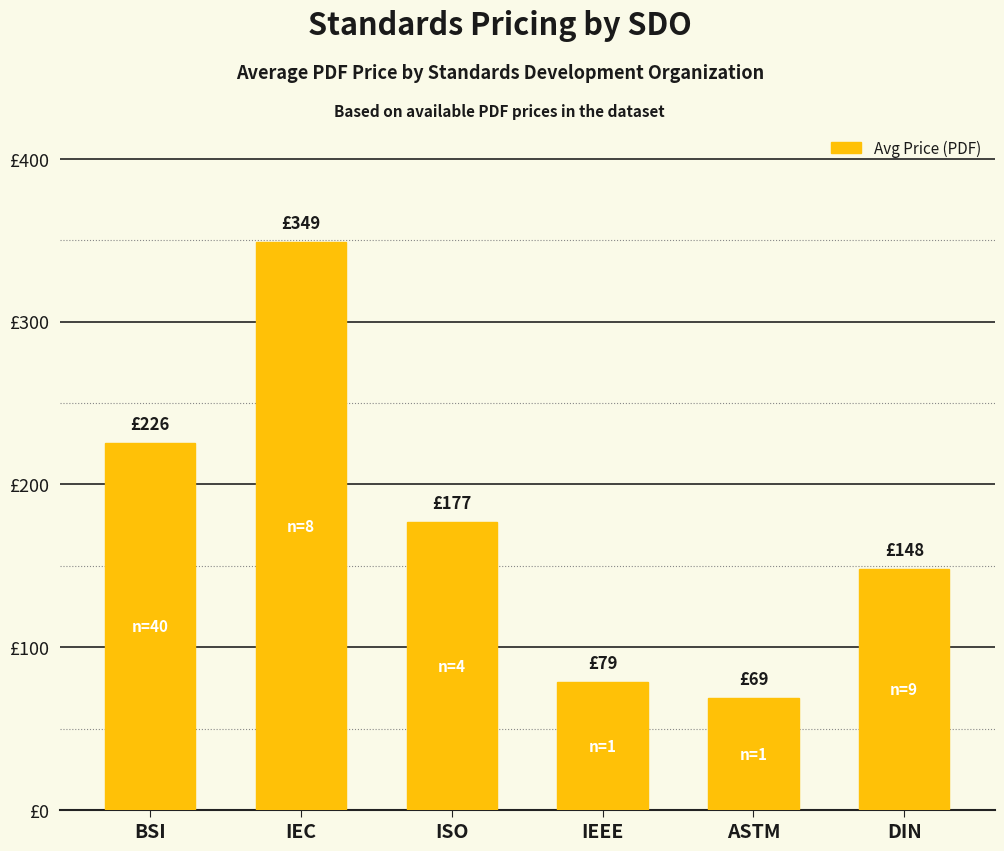

Between ASTM and ISO, which is larger?

ISO